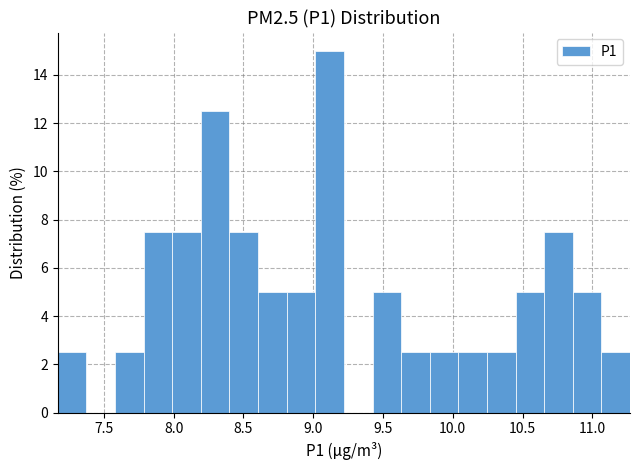

Reading left to right, transcribe this chart: for each bar, give the range it covers on the x-axis and its height. Neither the bar edges nor the heights are printed on the chart, so give them approximately, as read against the axes.

7.170 to 7.375: 2.6
7.375 to 7.580: 0
7.580 to 7.785: 2.6
7.785 to 7.990: 7.6
7.990 to 8.195: 7.6
8.195 to 8.400: 12.6
8.400 to 8.605: 7.6
8.605 to 8.810: 5.0
8.810 to 9.015: 5.0
9.015 to 9.220: 15.0
9.220 to 9.425: 0
9.425 to 9.630: 5.0
9.630 to 9.835: 2.6
9.835 to 10.040: 2.6
10.040 to 10.245: 2.6
10.245 to 10.450: 2.6
10.450 to 10.655: 5.0
10.655 to 10.860: 7.6
10.860 to 11.065: 5.0
11.065 to 11.270: 2.6